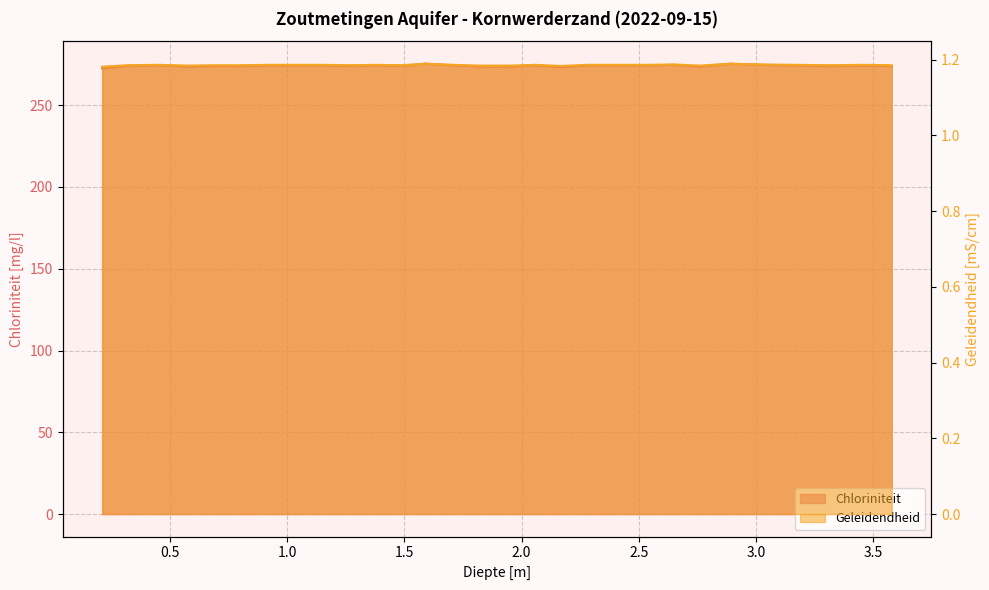

Reading left to right, what are all the values shown in this chart?

Chloriniteit: 0.21=272.5	0.32=274.0	0.45=274.4	0.58=273.6	0.68=273.9	0.79=273.9	0.92=274.3	1.05=274.3	1.15=274.3	1.27=274.0	1.38=274.4	1.49=274.0	1.59=275.4	1.71=274.3	1.82=273.7	1.95=273.7	2.06=274.4	2.17=273.3	2.28=274.4	2.41=274.4	2.53=274.3	2.65=274.6	2.76=273.6	2.89=275.3	3.03=274.6	3.18=274.2	3.31=273.9	3.46=274.2	3.58=273.9
Geleidendheid: 0.21=1.2	0.32=1.2	0.45=1.2	0.58=1.2	0.68=1.2	0.79=1.2	0.92=1.2	1.05=1.2	1.15=1.2	1.27=1.2	1.38=1.2	1.49=1.2	1.59=1.2	1.71=1.2	1.82=1.2	1.95=1.2	2.06=1.2	2.17=1.2	2.28=1.2	2.41=1.2	2.53=1.2	2.65=1.2	2.76=1.2	2.89=1.2	3.03=1.2	3.18=1.2	3.31=1.2	3.46=1.2	3.58=1.2